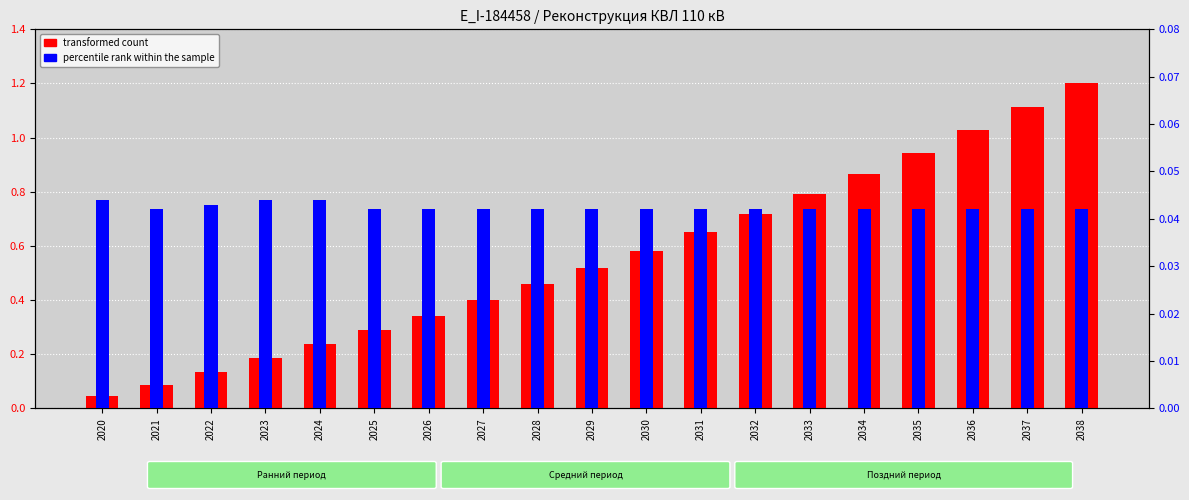

What is the sum of the transformed count values at 2036 and 2026?

1.4